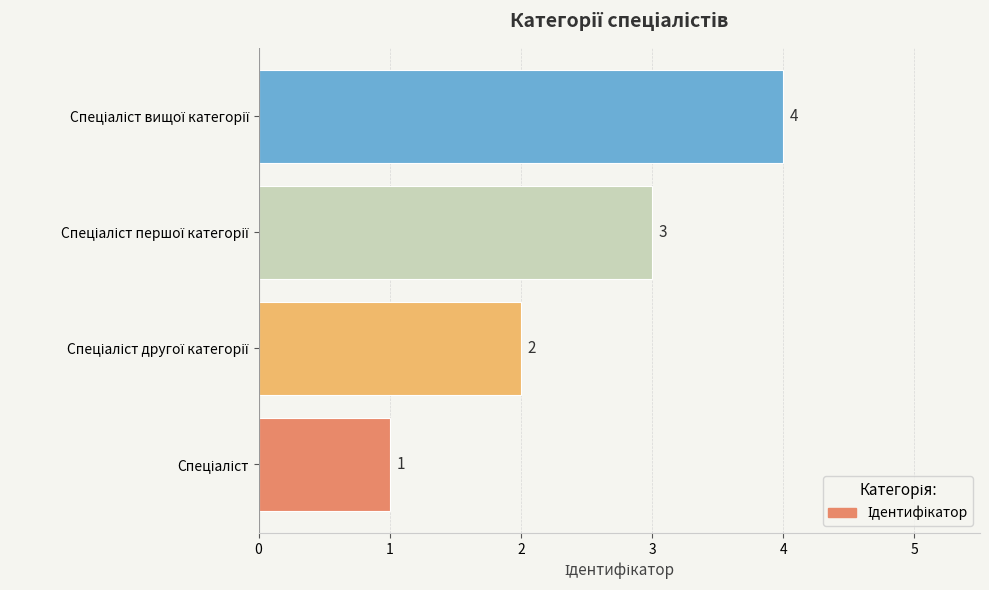

Count the values in the range 2 to 4.

3